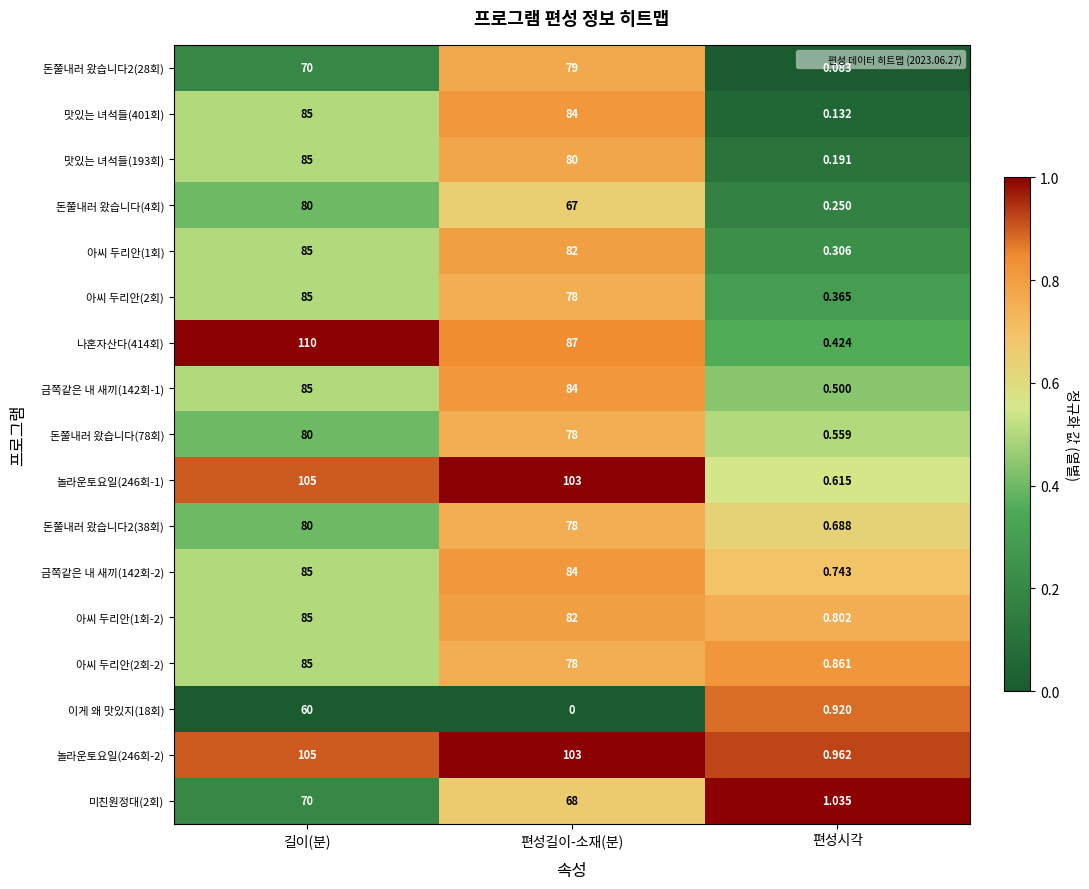

List the labels in order of 아씨 두리안(1회-2) value, smallest first.

편성시각, 편성길이-소재(분), 길이(분)